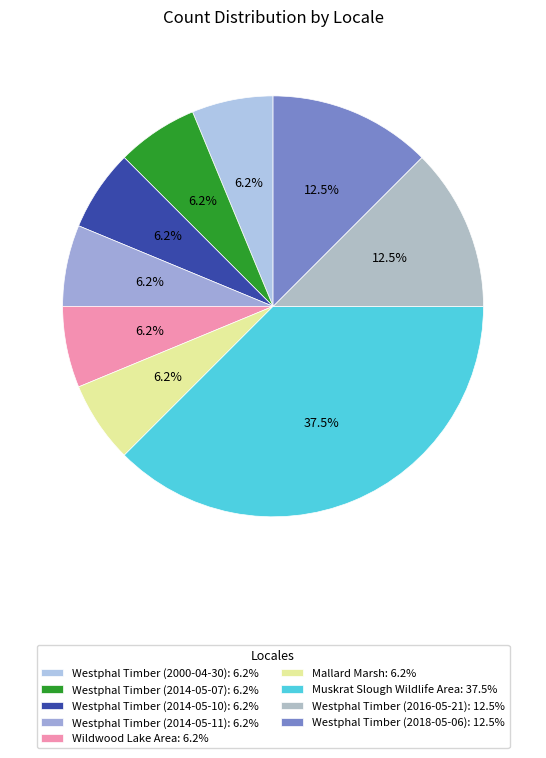

How many segments does this pie chart have?

9